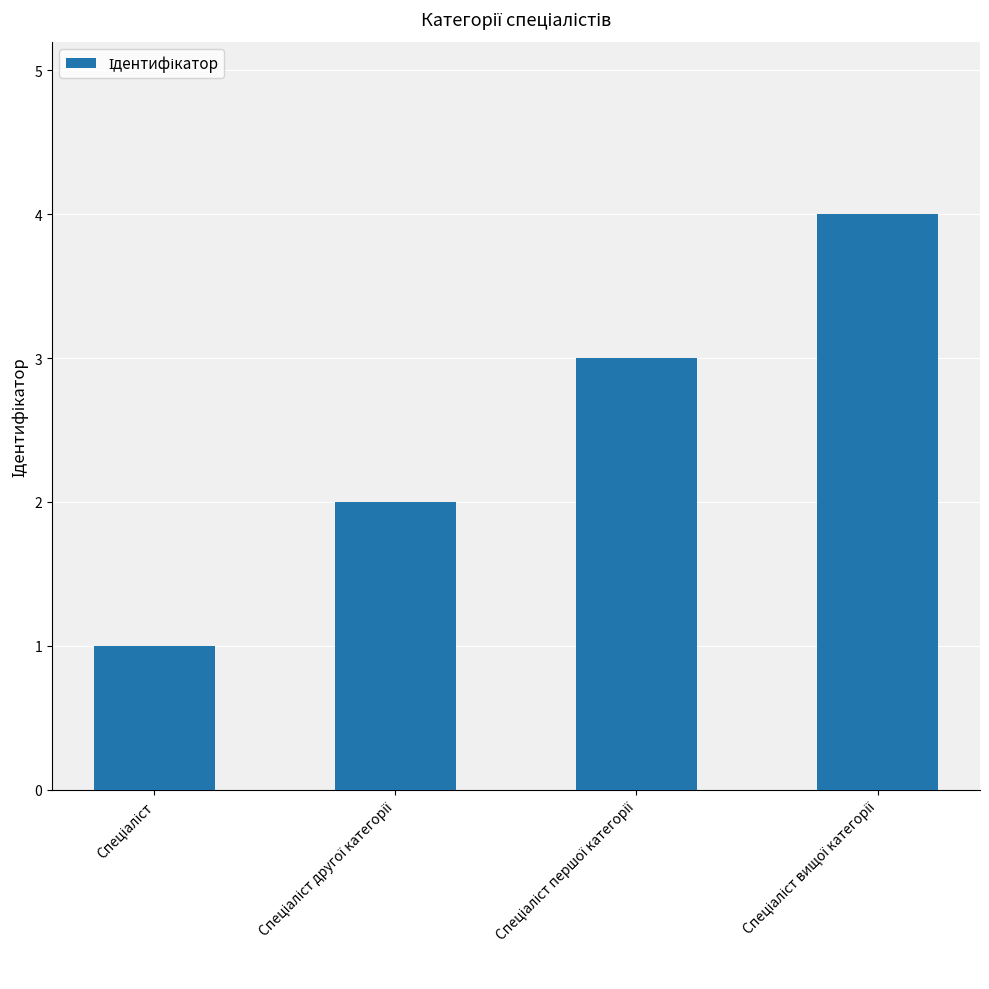

What is the greatest value displayed?

4